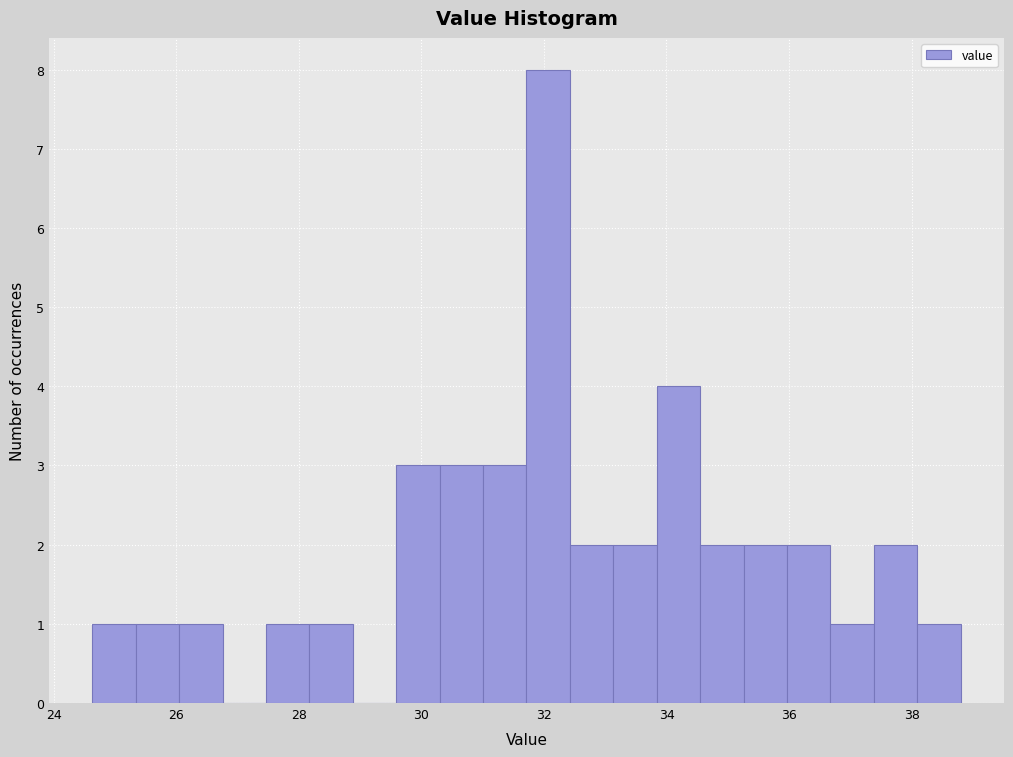

Around what value on the x-axis is the tallest bar? Give the approximate position of its centre, as read against the axis.

32.0